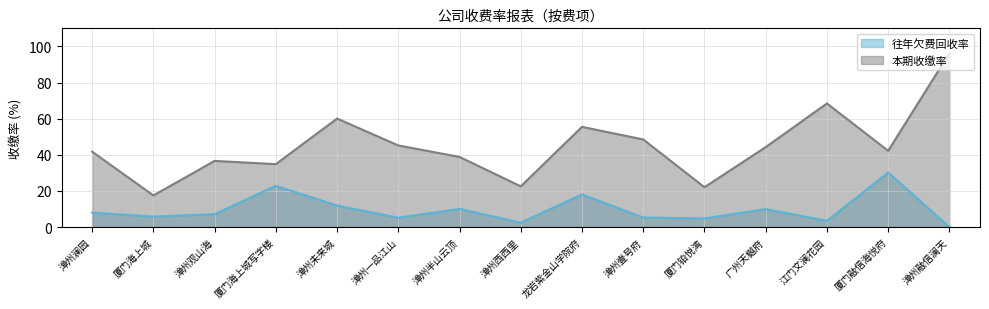

Reading left to right, what are all the values shown in this chart?

往年欠费回收率: 漳州澜园=8.0	厦门海上城=5.8	漳州观山海=7.1	厦门海上城写字楼=22.8	漳州未来城=11.9	漳州一品江山=5.2	漳州半山云顶=10.1	漳州西西里=2.4	龙岩紫金山学院府=18.1	漳州壹号府=5.3	厦门铂悦湾=4.8	广州天樾府=9.9	江门文澜花园=3.4	厦门融信海悦府=30.2	漳州融信澜天=0.0
本期收缴率: 漳州澜园=41.7	厦门海上城=17.5	漳州观山海=36.6	厦门海上城写字楼=34.8	漳州未来城=60.1	漳州一品江山=45.2	漳州半山云顶=38.8	漳州西西里=22.5	龙岩紫金山学院府=55.5	漳州壹号府=48.5	厦门铂悦湾=22.1	广州天樾府=44.2	江门文澜花园=68.4	厦门融信海悦府=42.2	漳州融信澜天=96.3